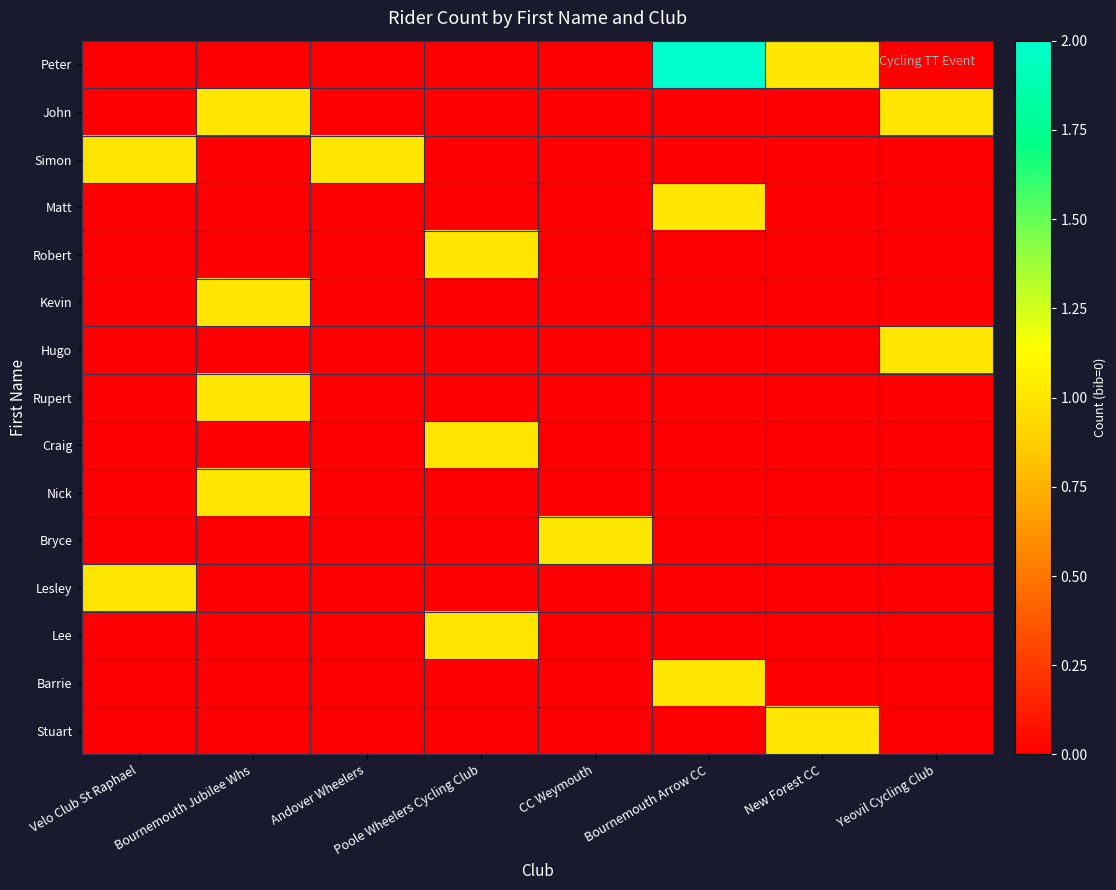

Reading left to right, what are all the values shown in this chart?

Peter: Velo Club St Raphael=0	Bournemouth Jubilee Whs=0	Andover Wheelers=0	Poole Wheelers Cycling Club=0	CC Weymouth=0	Bournemouth Arrow CC=2	New Forest CC=1	Yeovil Cycling Club=0
John: Velo Club St Raphael=0	Bournemouth Jubilee Whs=1	Andover Wheelers=0	Poole Wheelers Cycling Club=0	CC Weymouth=0	Bournemouth Arrow CC=0	New Forest CC=0	Yeovil Cycling Club=1
Simon: Velo Club St Raphael=1	Bournemouth Jubilee Whs=0	Andover Wheelers=1	Poole Wheelers Cycling Club=0	CC Weymouth=0	Bournemouth Arrow CC=0	New Forest CC=0	Yeovil Cycling Club=0
Matt: Velo Club St Raphael=0	Bournemouth Jubilee Whs=0	Andover Wheelers=0	Poole Wheelers Cycling Club=0	CC Weymouth=0	Bournemouth Arrow CC=1	New Forest CC=0	Yeovil Cycling Club=0
Robert: Velo Club St Raphael=0	Bournemouth Jubilee Whs=0	Andover Wheelers=0	Poole Wheelers Cycling Club=1	CC Weymouth=0	Bournemouth Arrow CC=0	New Forest CC=0	Yeovil Cycling Club=0
Kevin: Velo Club St Raphael=0	Bournemouth Jubilee Whs=1	Andover Wheelers=0	Poole Wheelers Cycling Club=0	CC Weymouth=0	Bournemouth Arrow CC=0	New Forest CC=0	Yeovil Cycling Club=0
Hugo: Velo Club St Raphael=0	Bournemouth Jubilee Whs=0	Andover Wheelers=0	Poole Wheelers Cycling Club=0	CC Weymouth=0	Bournemouth Arrow CC=0	New Forest CC=0	Yeovil Cycling Club=1
Rupert: Velo Club St Raphael=0	Bournemouth Jubilee Whs=1	Andover Wheelers=0	Poole Wheelers Cycling Club=0	CC Weymouth=0	Bournemouth Arrow CC=0	New Forest CC=0	Yeovil Cycling Club=0
Craig: Velo Club St Raphael=0	Bournemouth Jubilee Whs=0	Andover Wheelers=0	Poole Wheelers Cycling Club=1	CC Weymouth=0	Bournemouth Arrow CC=0	New Forest CC=0	Yeovil Cycling Club=0
Nick: Velo Club St Raphael=0	Bournemouth Jubilee Whs=1	Andover Wheelers=0	Poole Wheelers Cycling Club=0	CC Weymouth=0	Bournemouth Arrow CC=0	New Forest CC=0	Yeovil Cycling Club=0
Bryce: Velo Club St Raphael=0	Bournemouth Jubilee Whs=0	Andover Wheelers=0	Poole Wheelers Cycling Club=0	CC Weymouth=1	Bournemouth Arrow CC=0	New Forest CC=0	Yeovil Cycling Club=0
Lesley: Velo Club St Raphael=1	Bournemouth Jubilee Whs=0	Andover Wheelers=0	Poole Wheelers Cycling Club=0	CC Weymouth=0	Bournemouth Arrow CC=0	New Forest CC=0	Yeovil Cycling Club=0
Lee: Velo Club St Raphael=0	Bournemouth Jubilee Whs=0	Andover Wheelers=0	Poole Wheelers Cycling Club=1	CC Weymouth=0	Bournemouth Arrow CC=0	New Forest CC=0	Yeovil Cycling Club=0
Barrie: Velo Club St Raphael=0	Bournemouth Jubilee Whs=0	Andover Wheelers=0	Poole Wheelers Cycling Club=0	CC Weymouth=0	Bournemouth Arrow CC=1	New Forest CC=0	Yeovil Cycling Club=0
Stuart: Velo Club St Raphael=0	Bournemouth Jubilee Whs=0	Andover Wheelers=0	Poole Wheelers Cycling Club=0	CC Weymouth=0	Bournemouth Arrow CC=0	New Forest CC=1	Yeovil Cycling Club=0